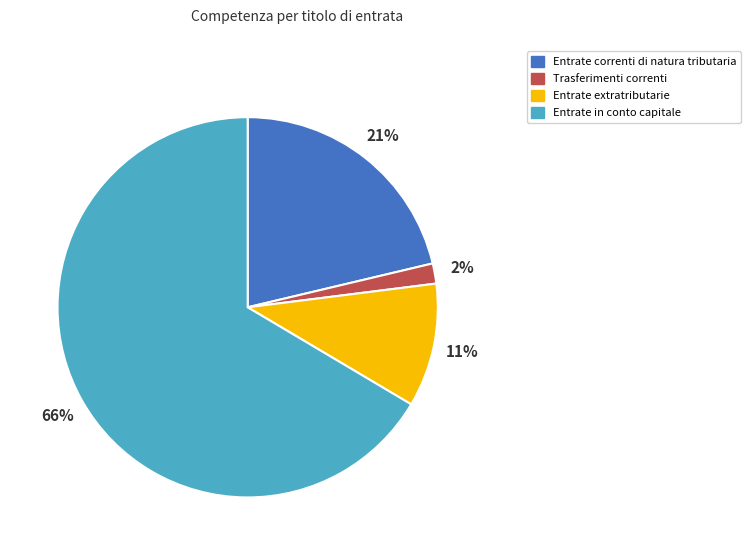

Is the sum of Entrate correnti di natura tributaria and Trasferimenti correnti greater than half?

No